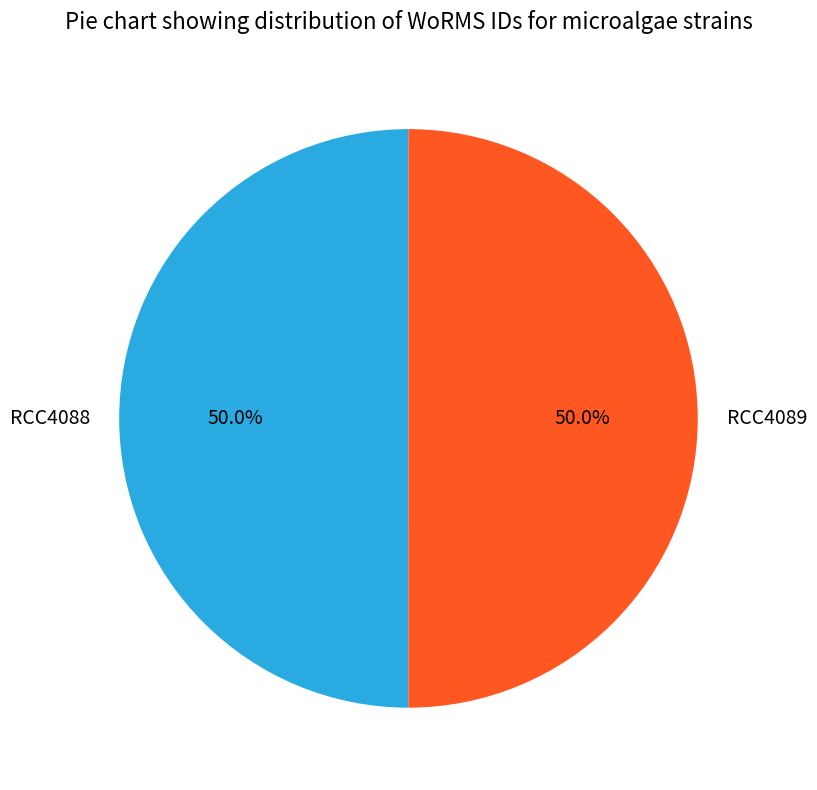

What percentage is the RCC4088 slice, to the nearest percent?

50%